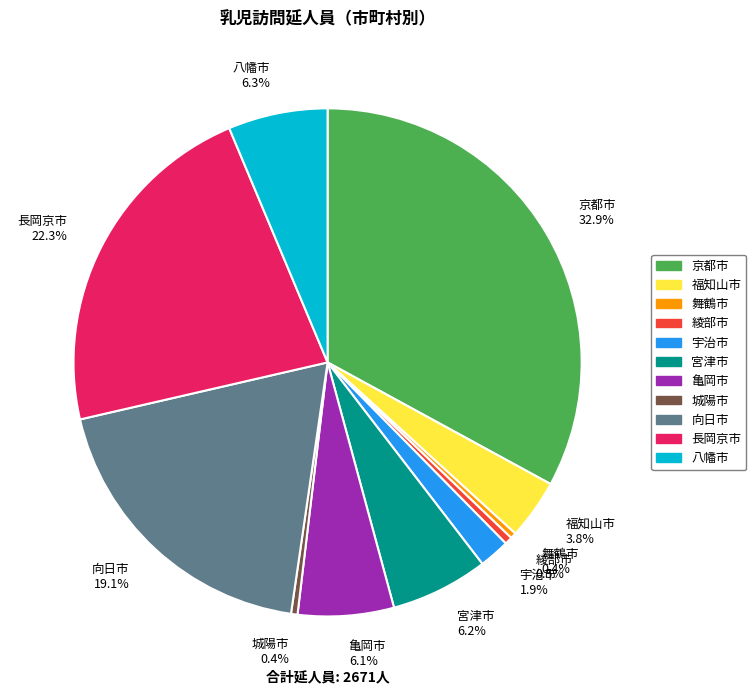

What percentage do 宇治市 and 綾部市 together represent?

2.4%